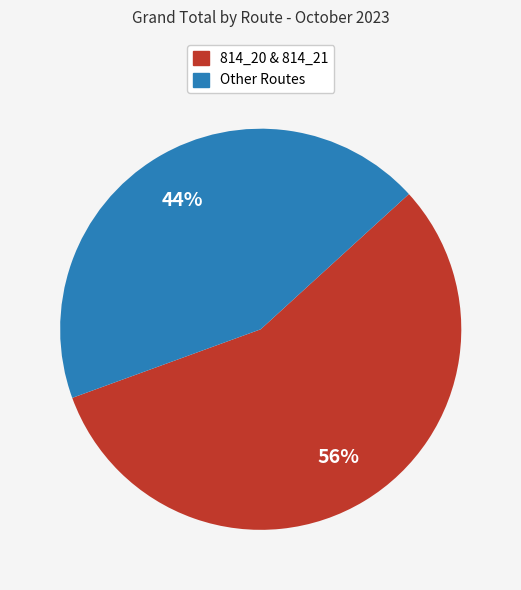

Count the number of slices in the pie.

2